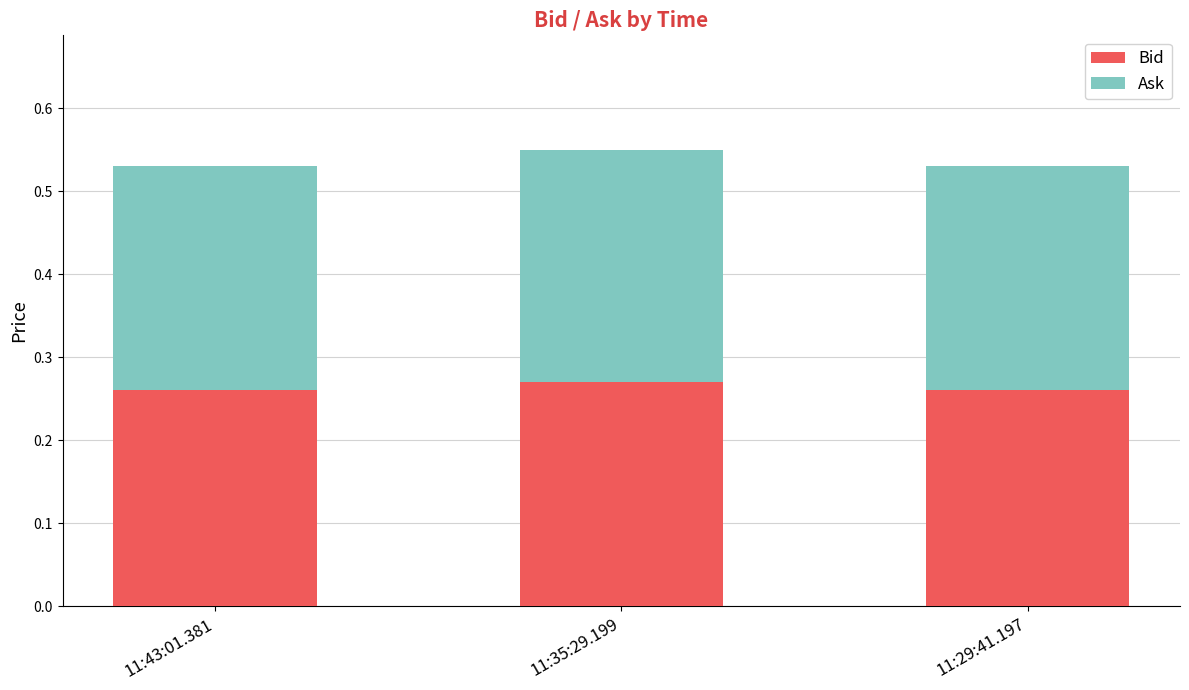

What is the total value across all series at 11:35:29.199?

0.6